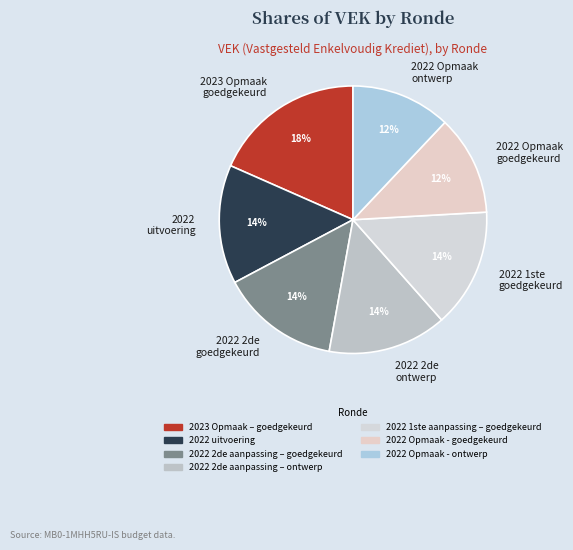

Which category has the biggest portion of the pie?

2023 Opmaak goedgekeurd